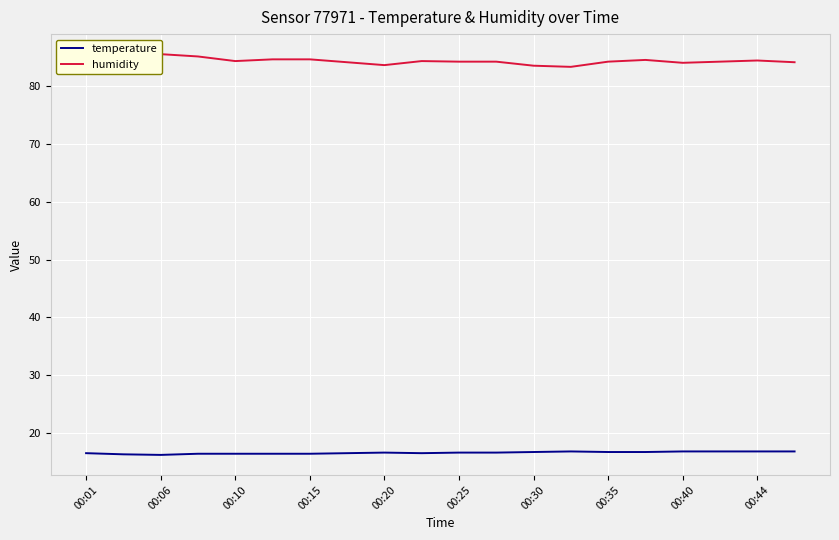

Which series has the largest total across all categories?

humidity